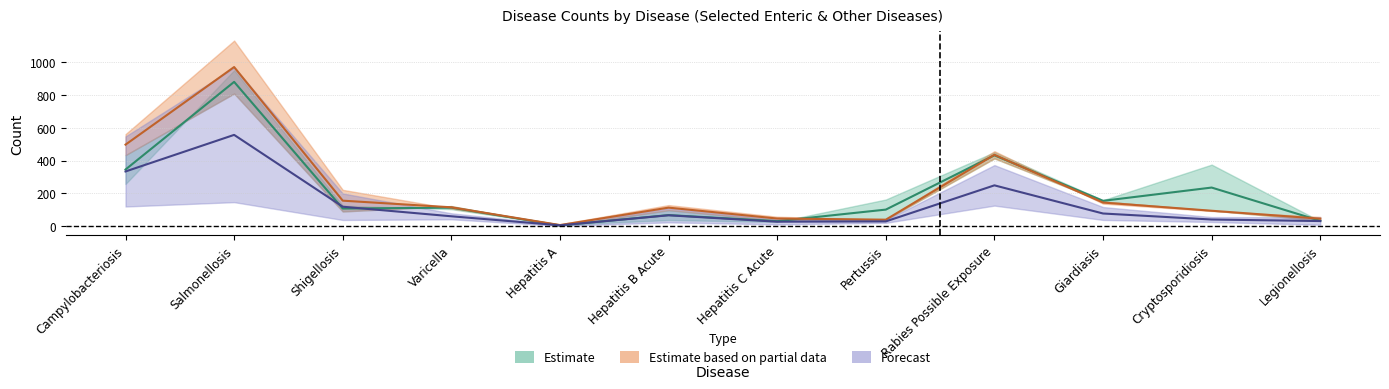

What is the difference between the highest and lowest values at Cryptosporidiosis?

195.0